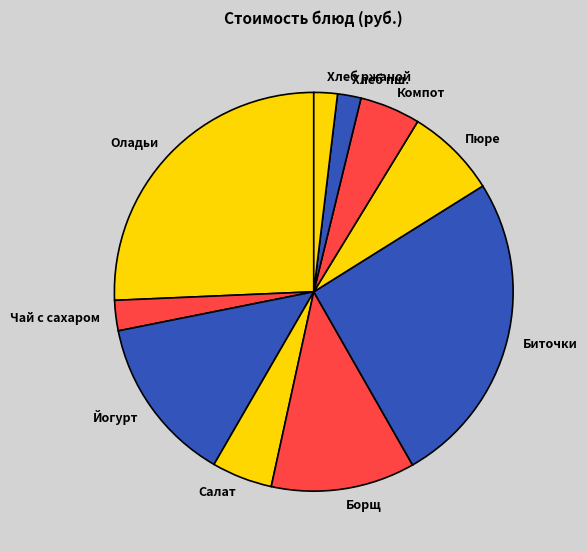

Combined, do Салат and Хлеб пш. account for over 50%?

No